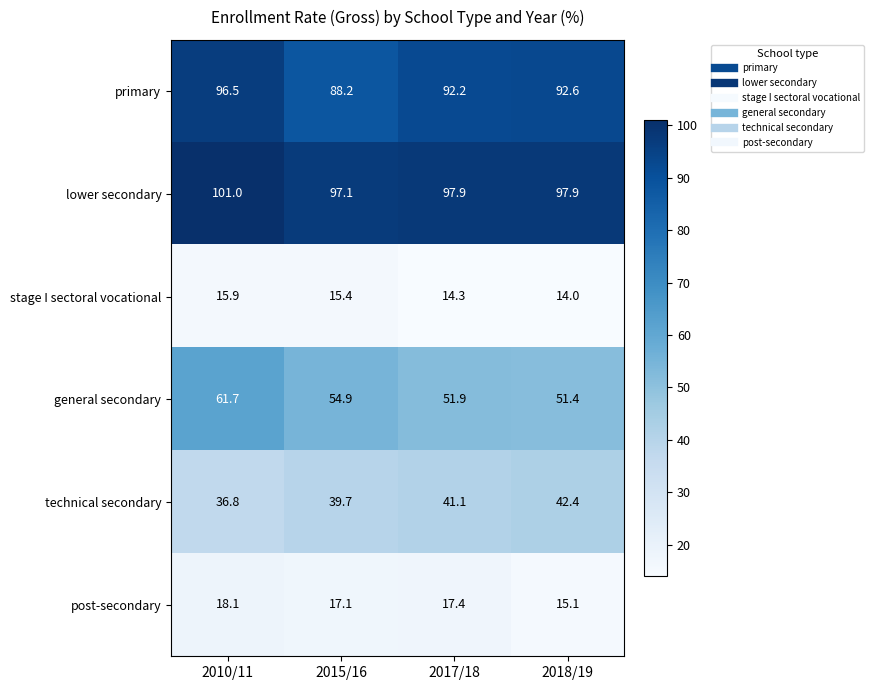

True or false: post-secondary has a value of 9.3 at 2017/18.

False